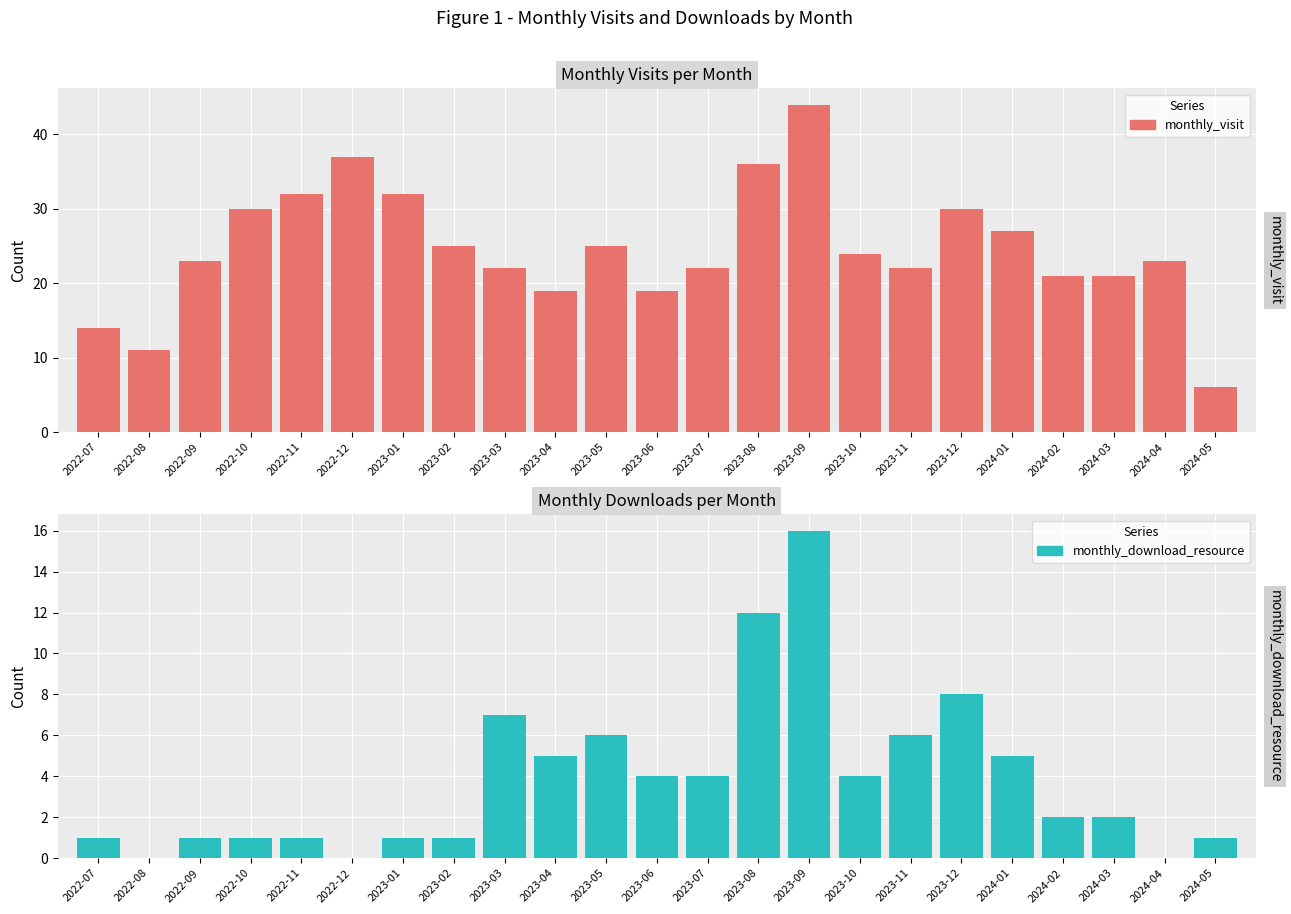

What is the average value of the monthly_download_resource series?

4